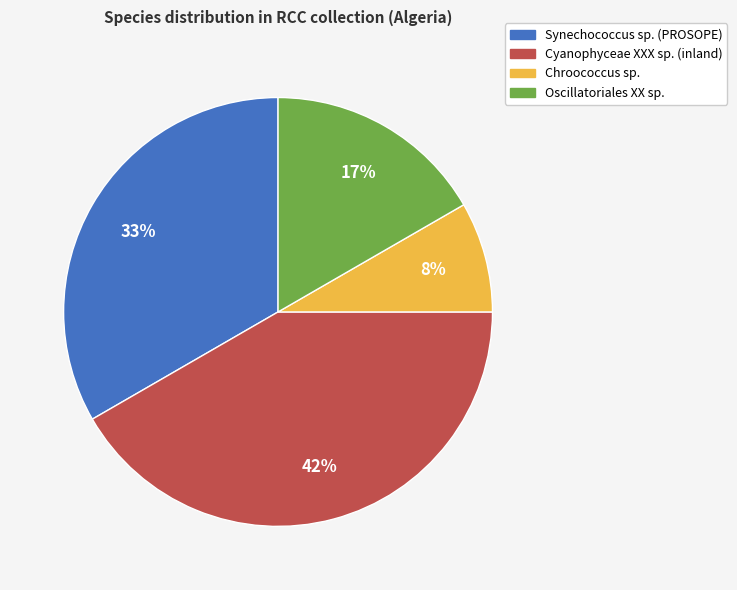

Is it true that Chroococcus sp. is 8% of the pie?

True